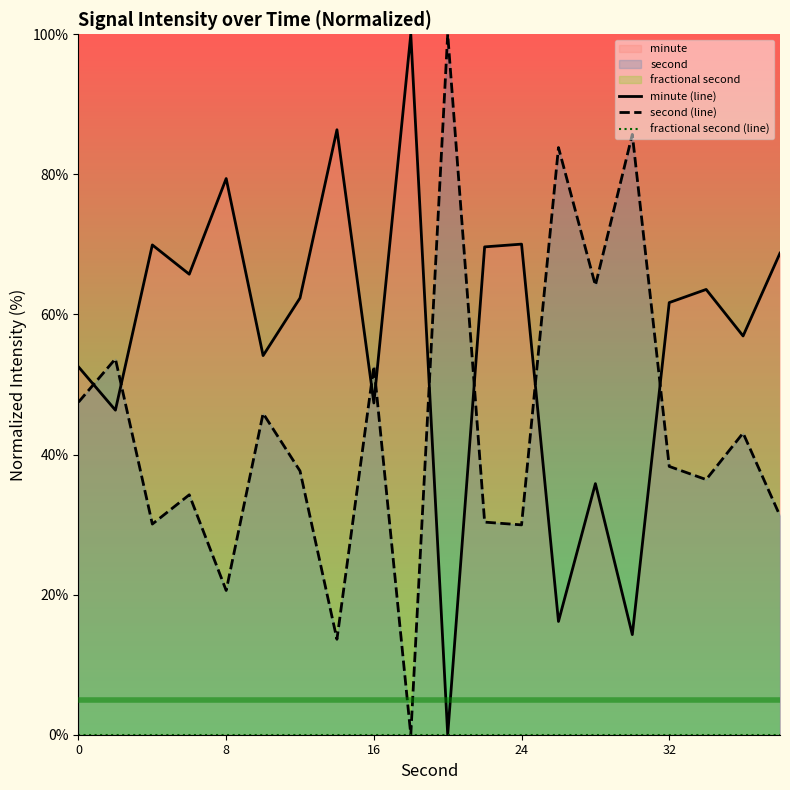

How many times do minute (line) and second (line) cross each other?

8